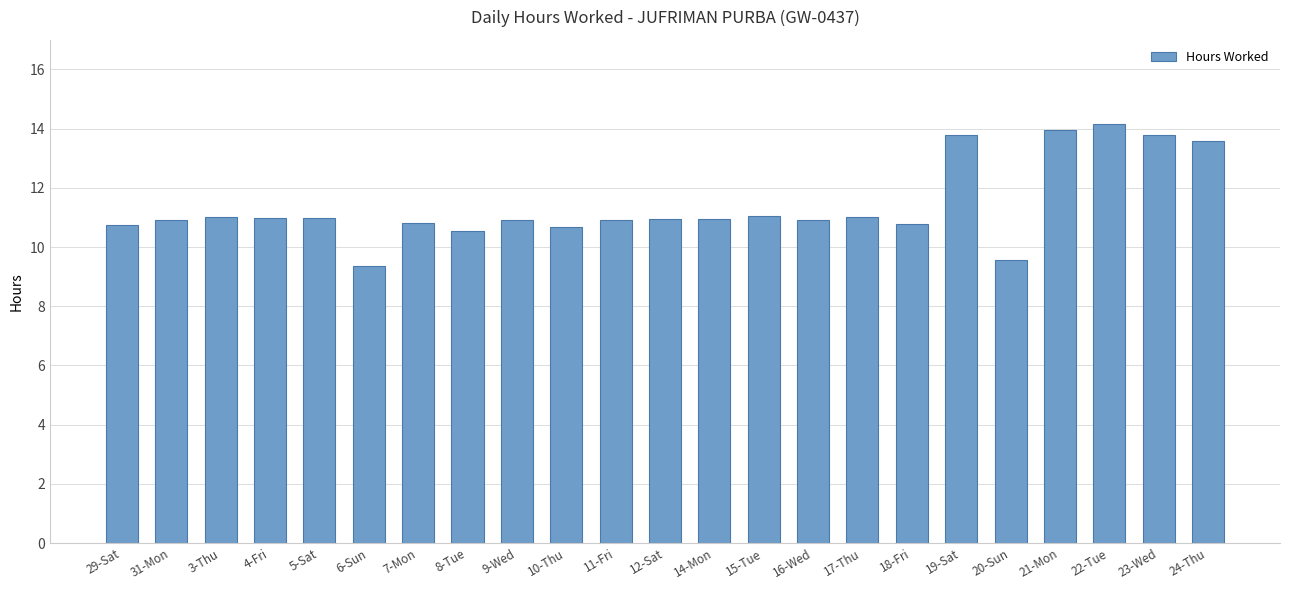

What is the smallest value displayed?

9.4